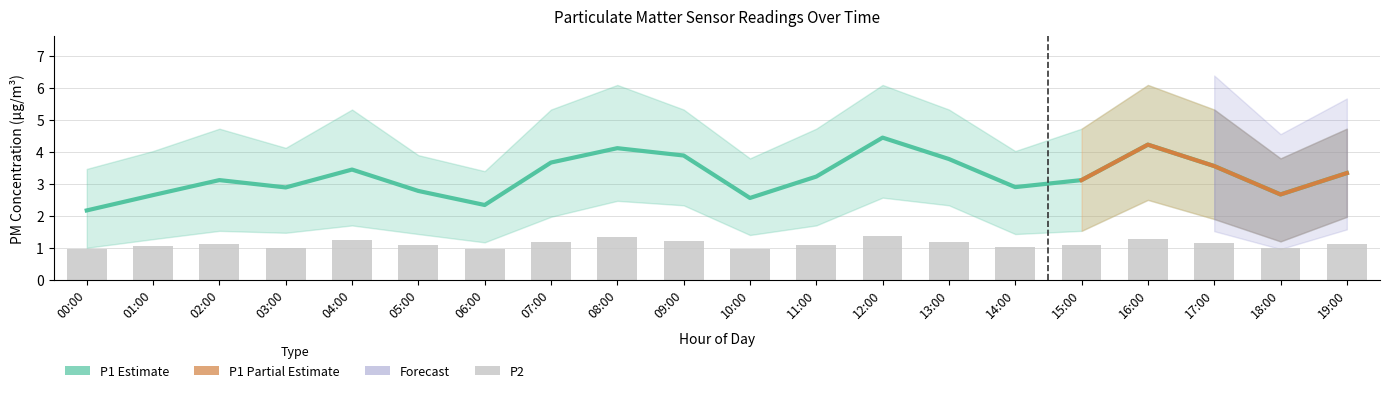

What position from the left is 06:00?

7